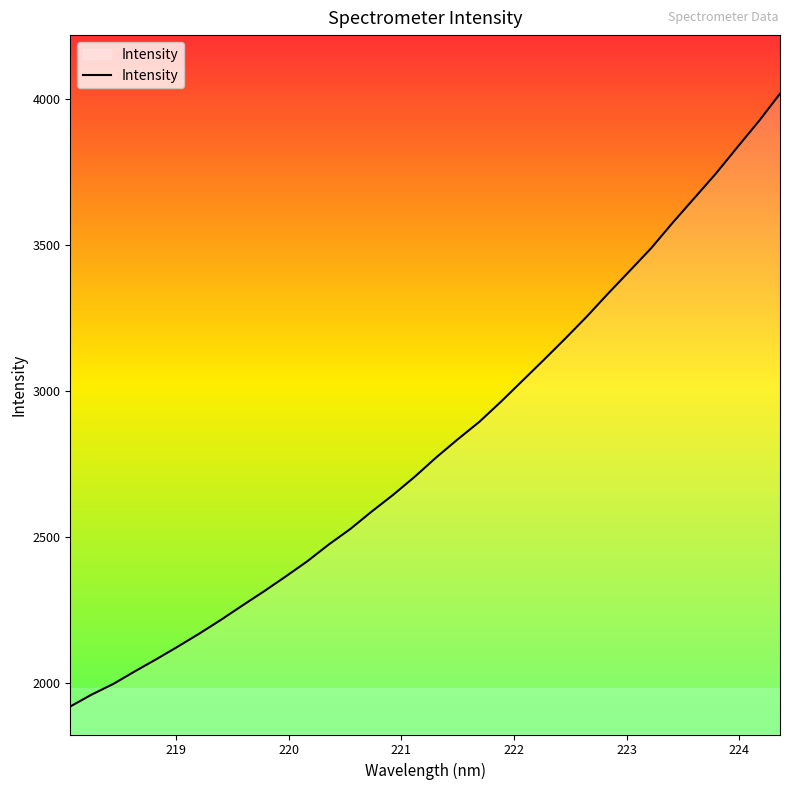

What is the sum of all values?

95808.1